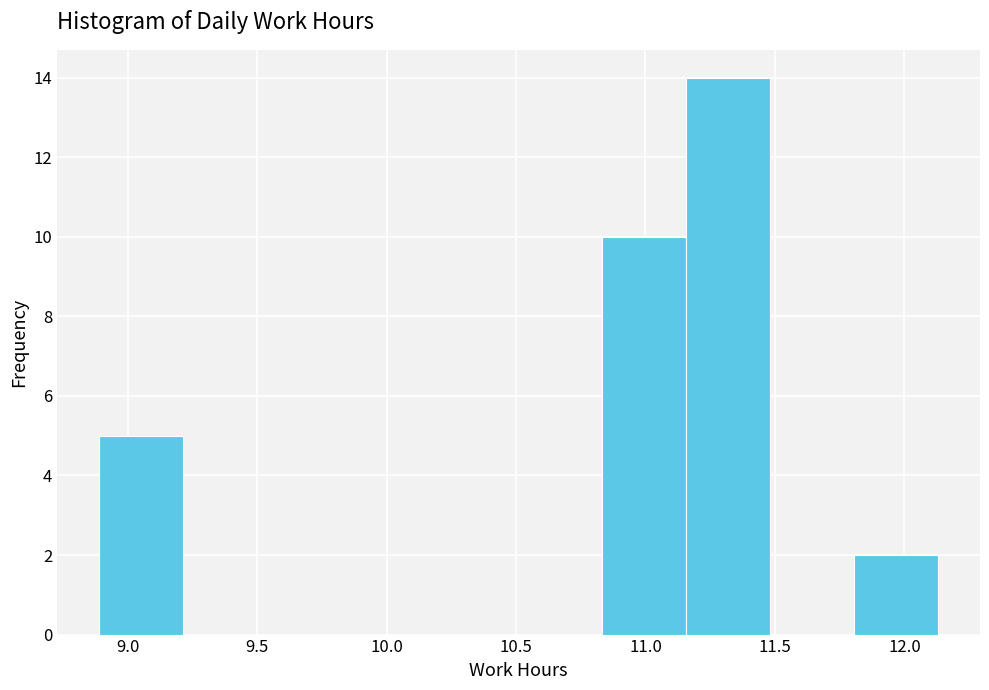

What is the height of the bar covering 10.85 to 11.15 on the x-axis? Neither the bar edges nor the heights are printed on the chart, so give them approximately, as read against the axes.

10